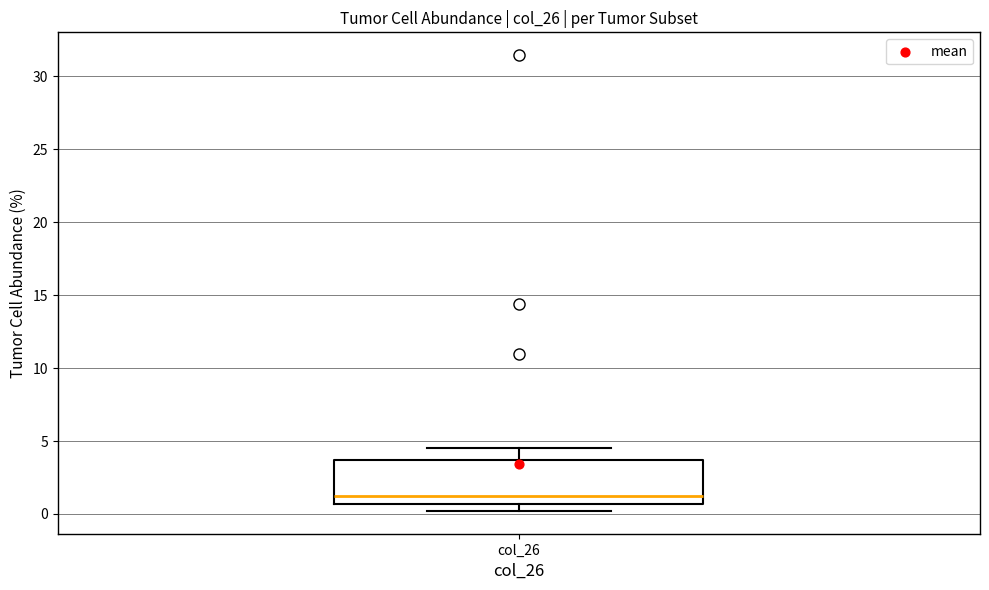

Read this box plot against the y-axis: the position of the median line, the range covered by the box, and the ends of both whiskers. The values are not printed on the chart, so give them approximately, as read against the axis.

median 1.5, box 0.5 to 3.5, whiskers 0.0 to 4.5